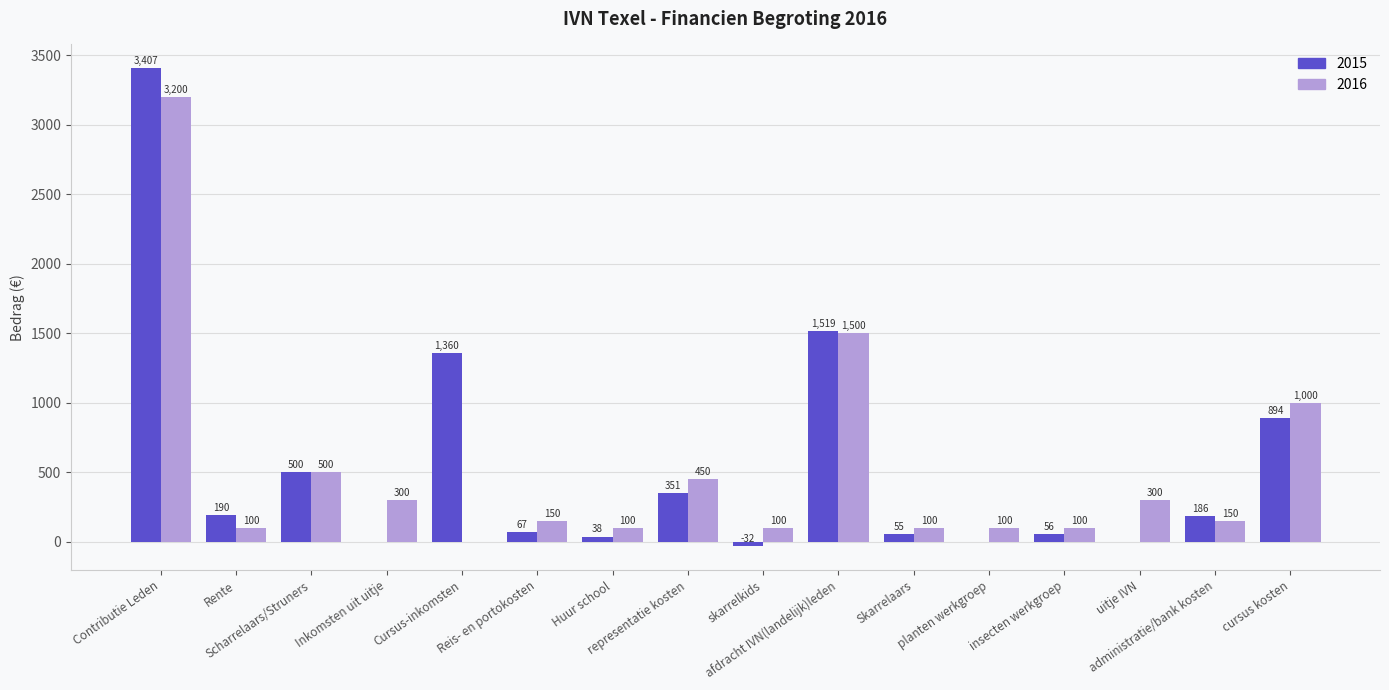

How many categories are shown in the chart?

16